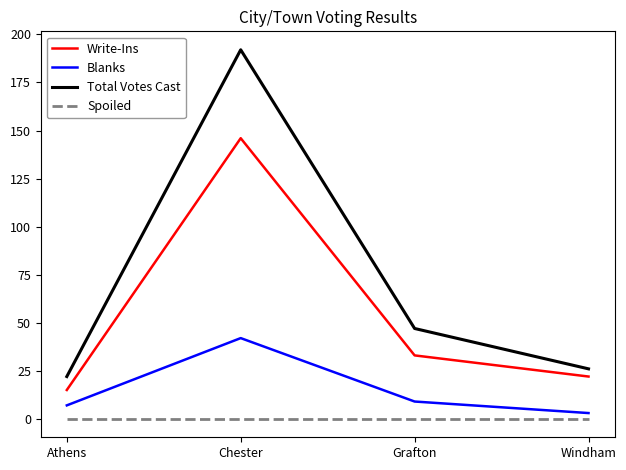

Which category has the highest value across all series?

Chester